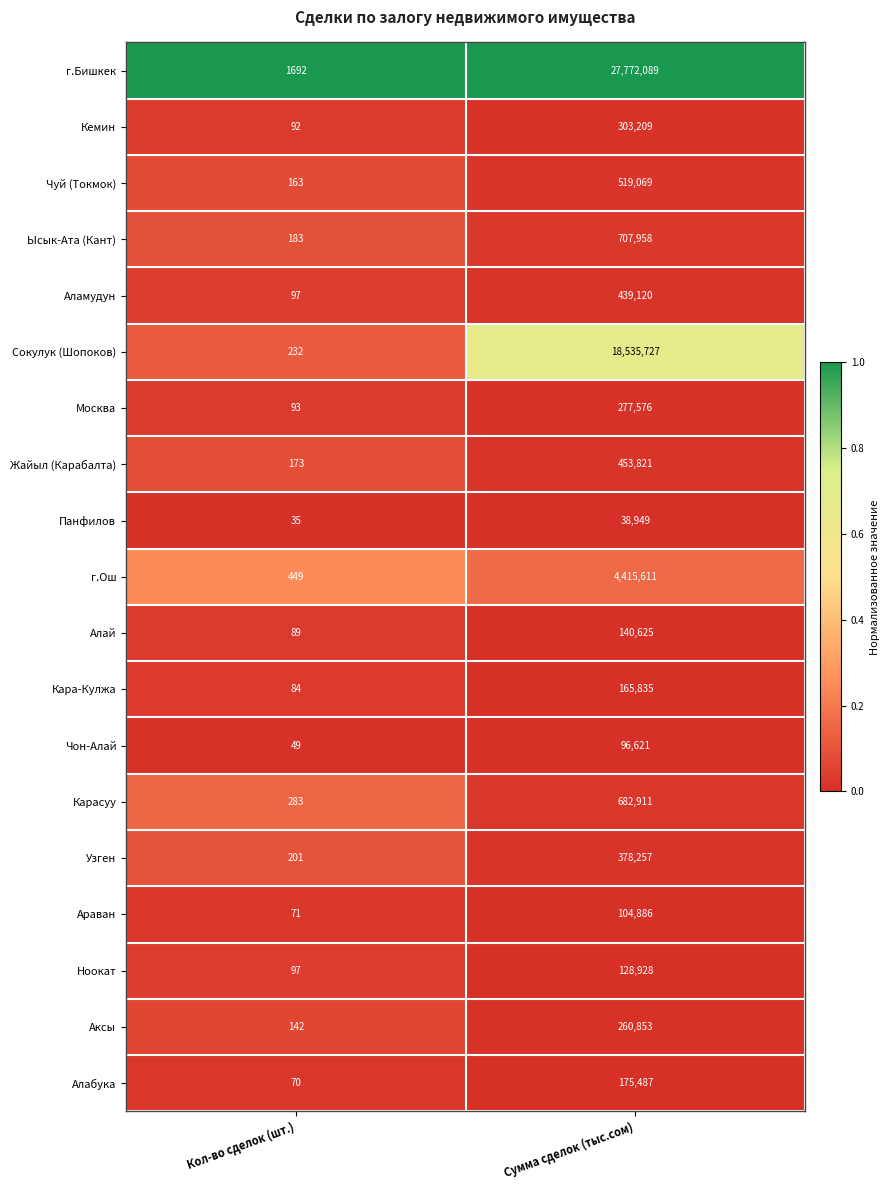

What is the approximate value of г.Бишкек at Сумма сделок (тыс.сом), to the nearest 50?

27772100